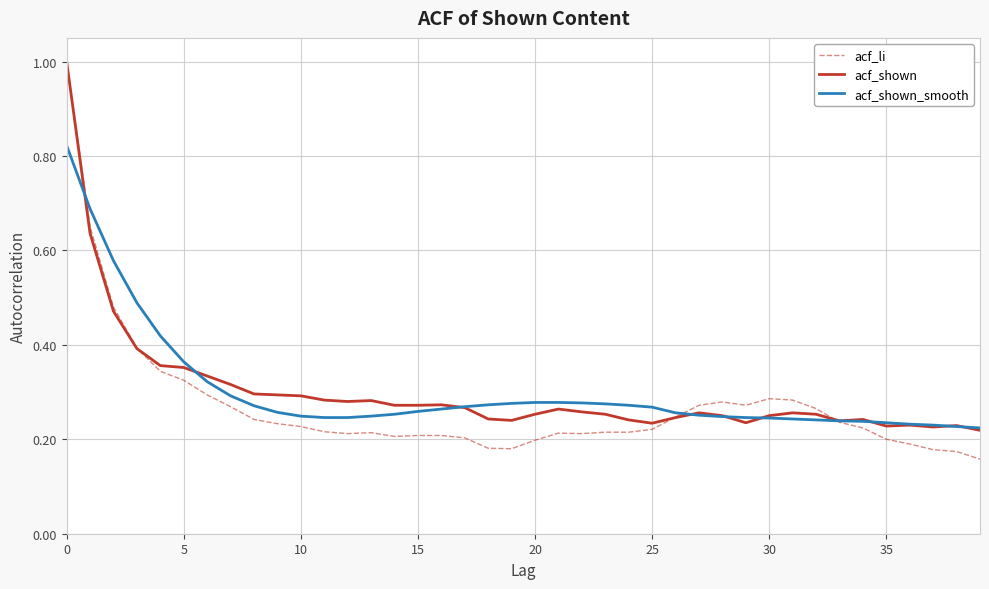

What is the maximum value for acf_li?

1.0